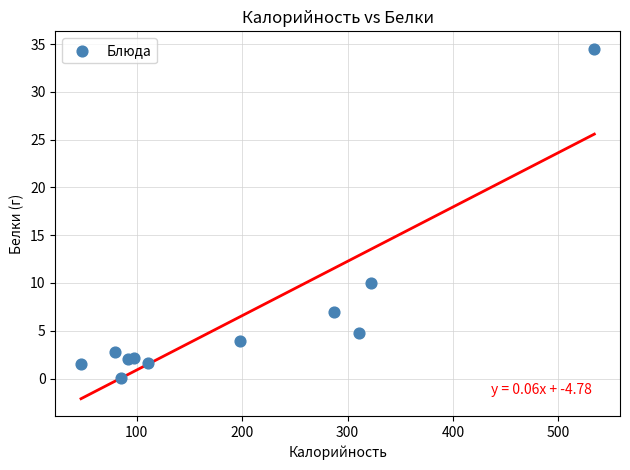

What Y value in the scatter plot is closest to 17?

10.0